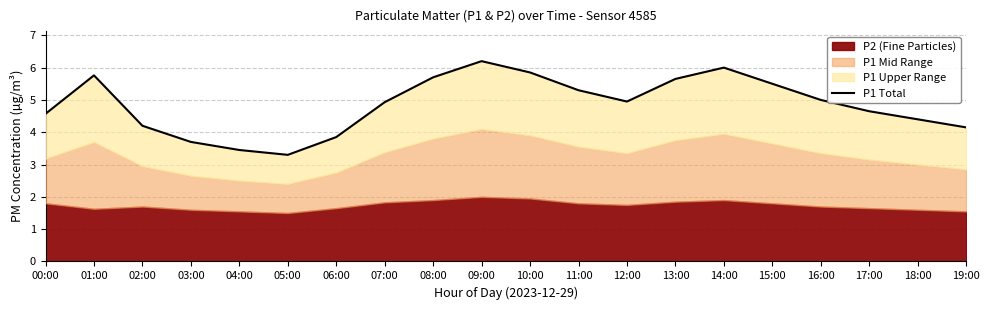

What is the maximum value shown in the chart?

6.2